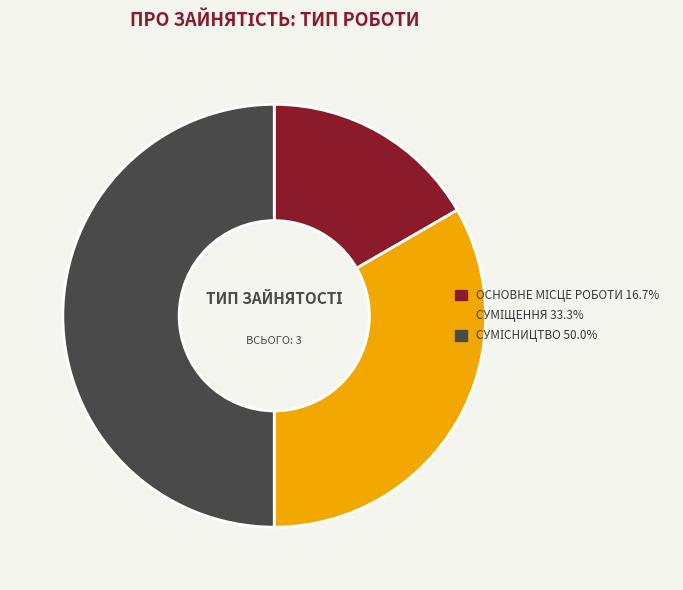

Which category has the smallest portion of the pie?

Основне місце роботи